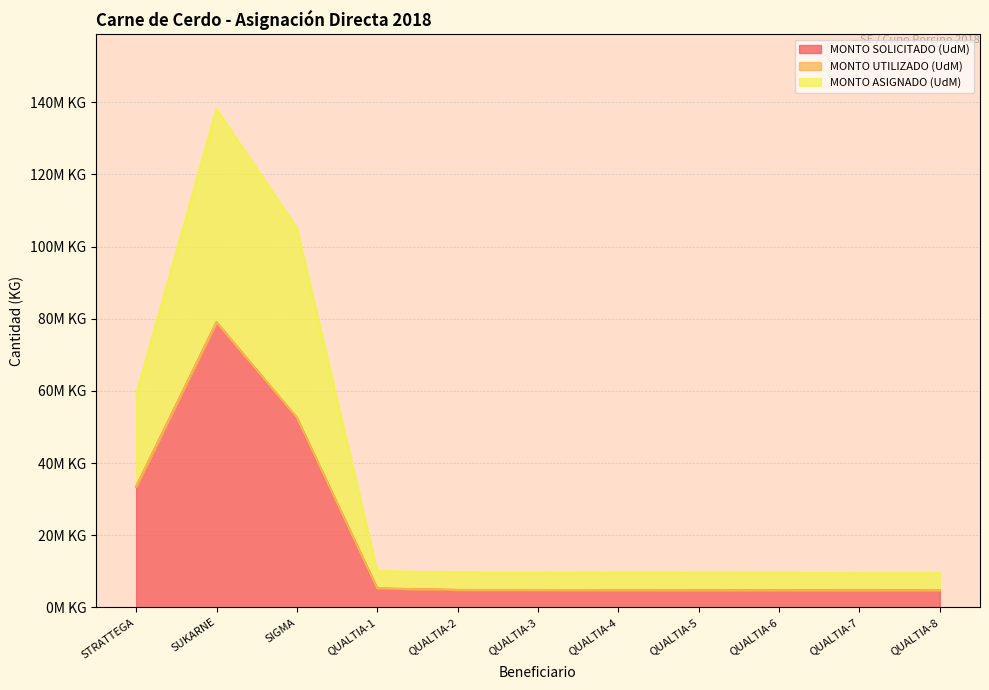

What is the sum of the MONTO SOLICITADO (UdM) values at SIGMA and QUALTIA-5?

57.2